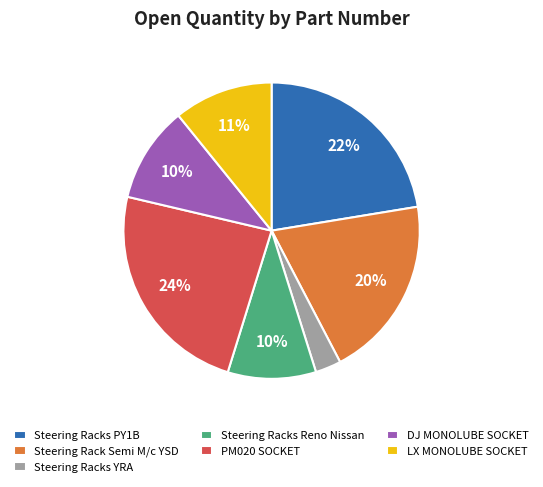

To the nearest percent, what is the difference between the largest and smallest slice percentages?

21%